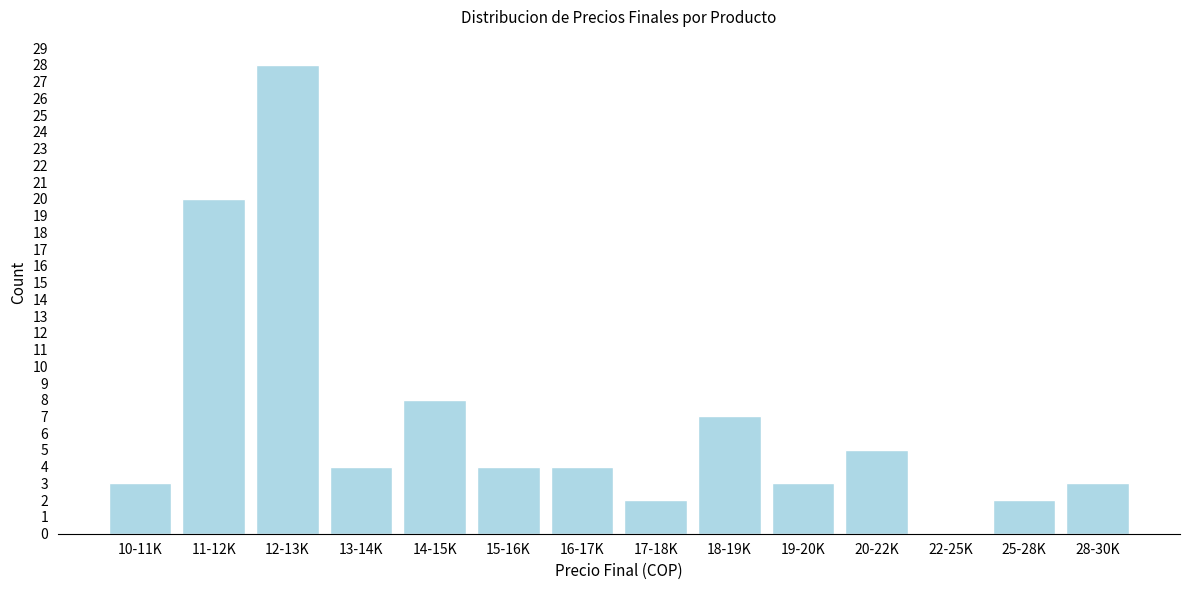

Reading left to right, list all the values displayed in this chart.

10-11K=3	11-12K=20	12-13K=28	13-14K=4	14-15K=8	15-16K=4	16-17K=4	17-18K=2	18-19K=7	19-20K=3	20-22K=5	22-25K=0	25-28K=2	28-30K=3